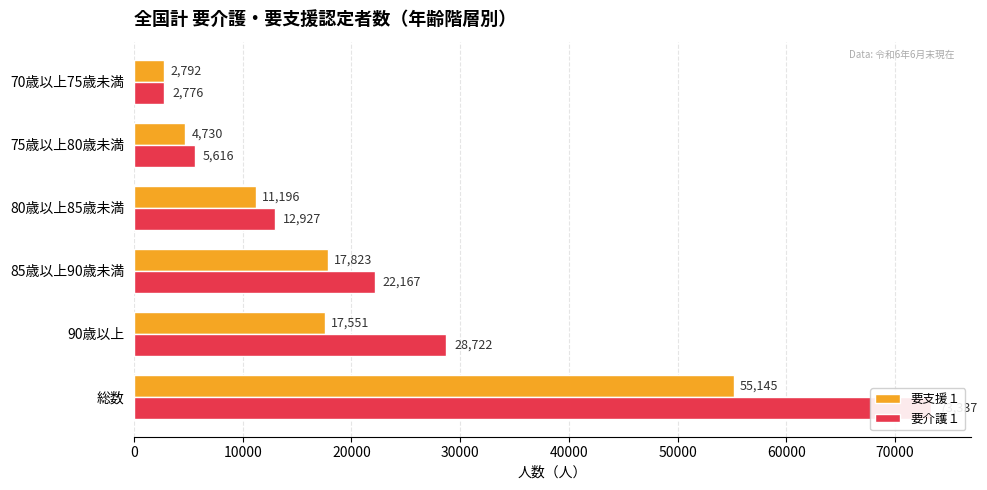

What is the difference between the highest and lowest values at 10000?

11171